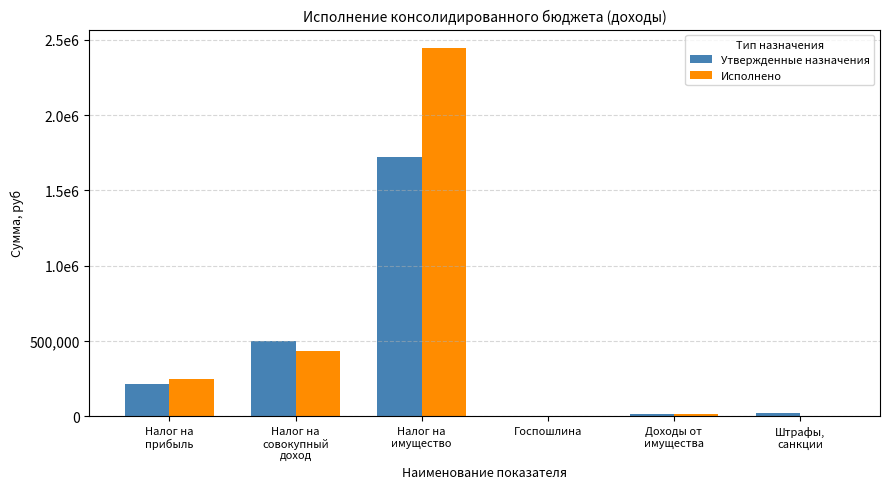

What are all the series names shown in the legend?

Утвержденные назначения, Исполнено